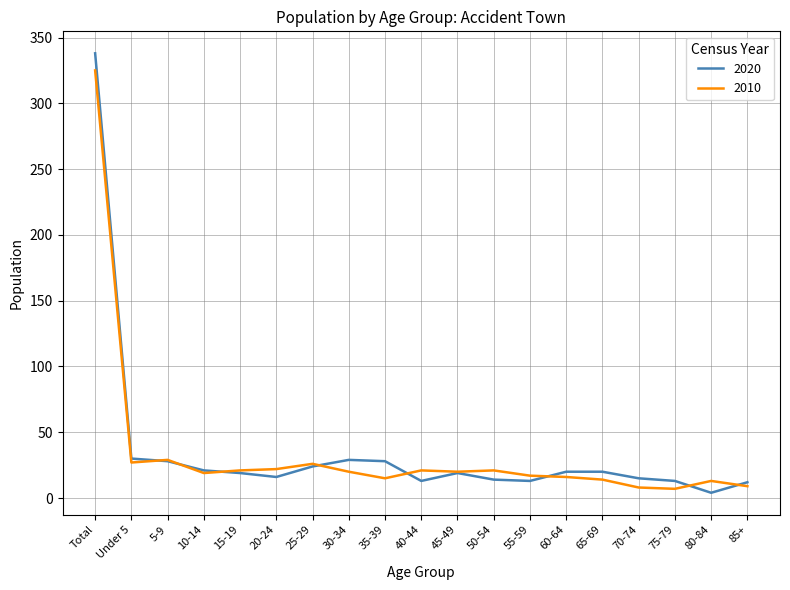

The value of 2020 at 10-14 is 21. True or false?

True